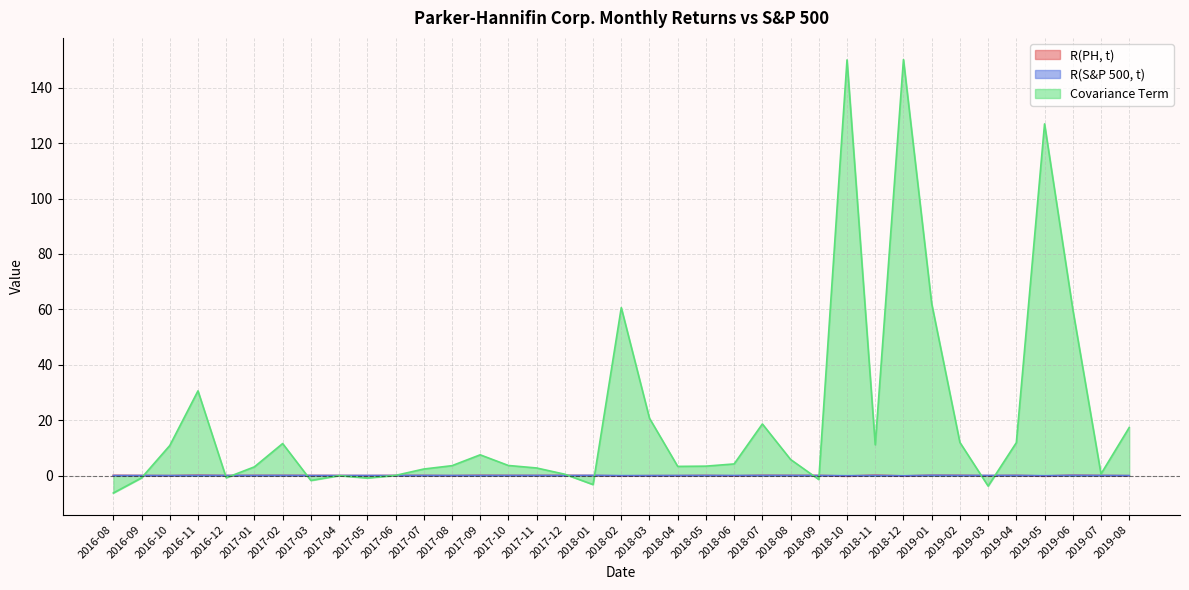

How many data points in R(S&P 500, t) are above 0?

27